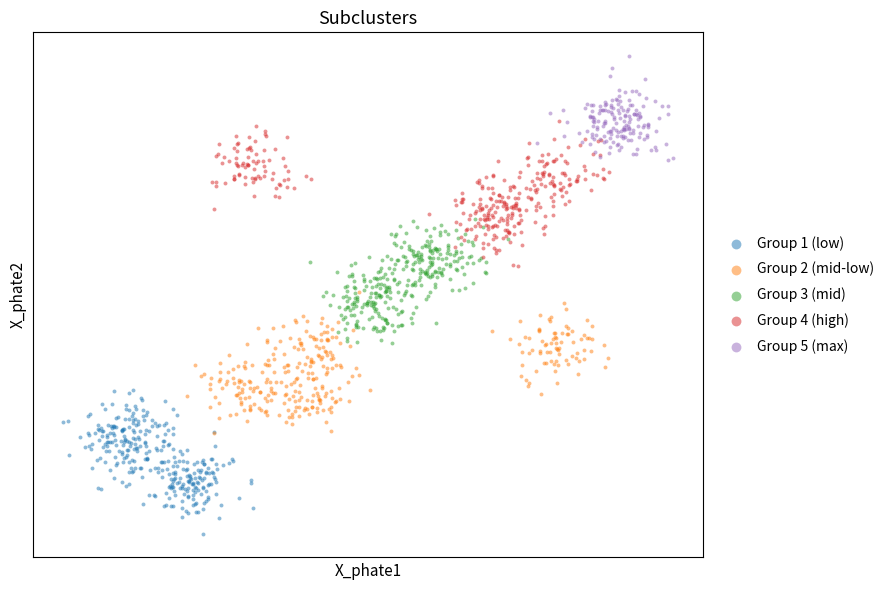

Which series reaches the minimum Y coordinate?

Group 1 (low)